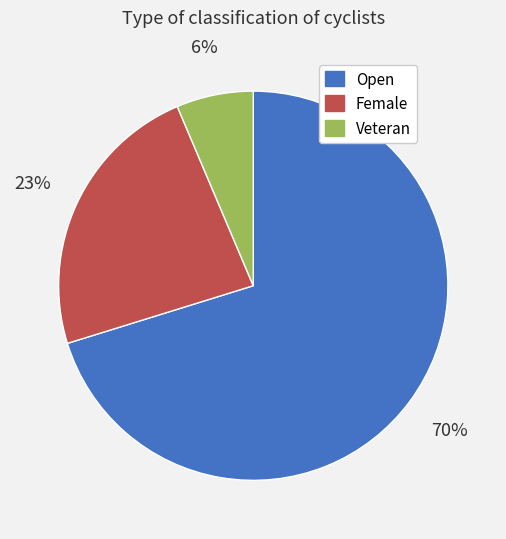

How many segments does this pie chart have?

3